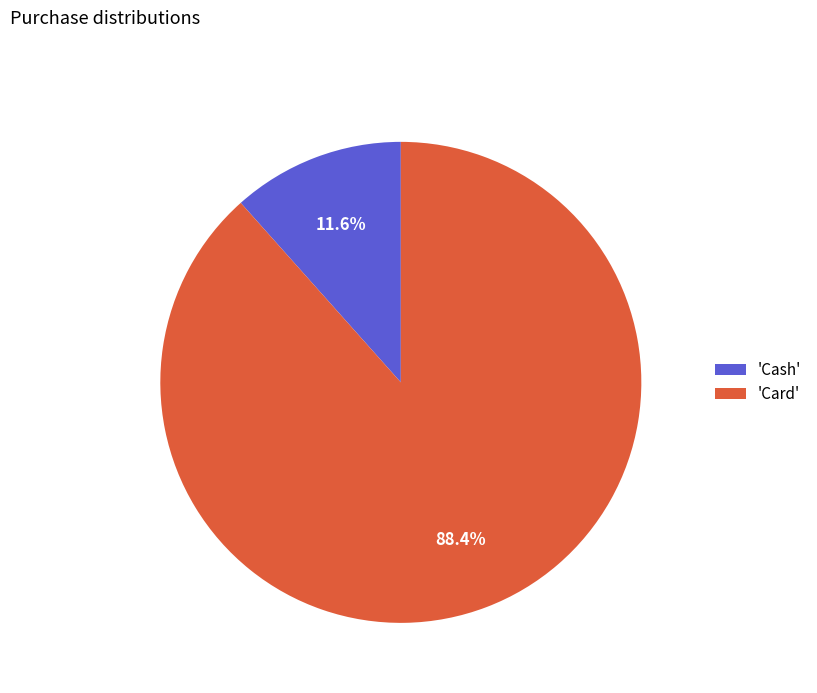

Does 'Card' represent more than half of the total?

Yes